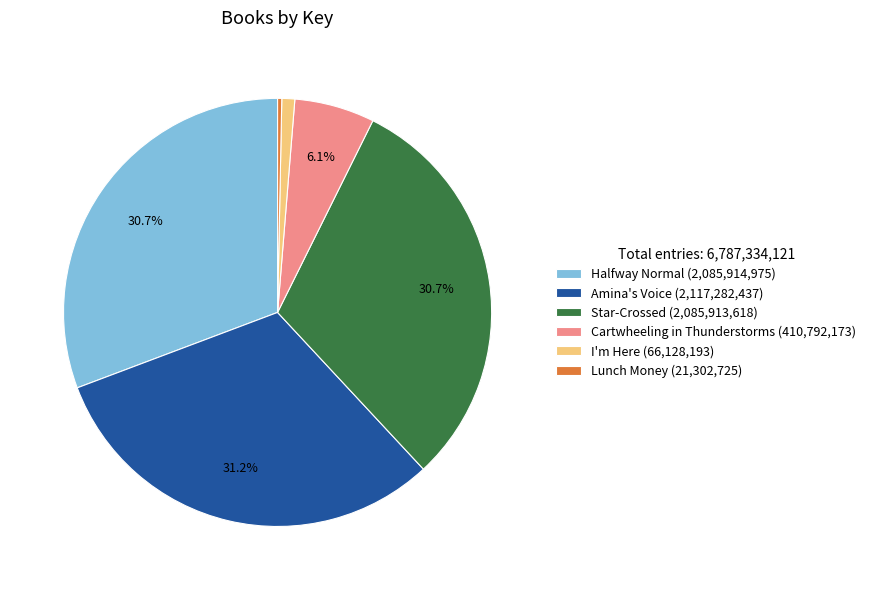

Count the number of slices in the pie.

6